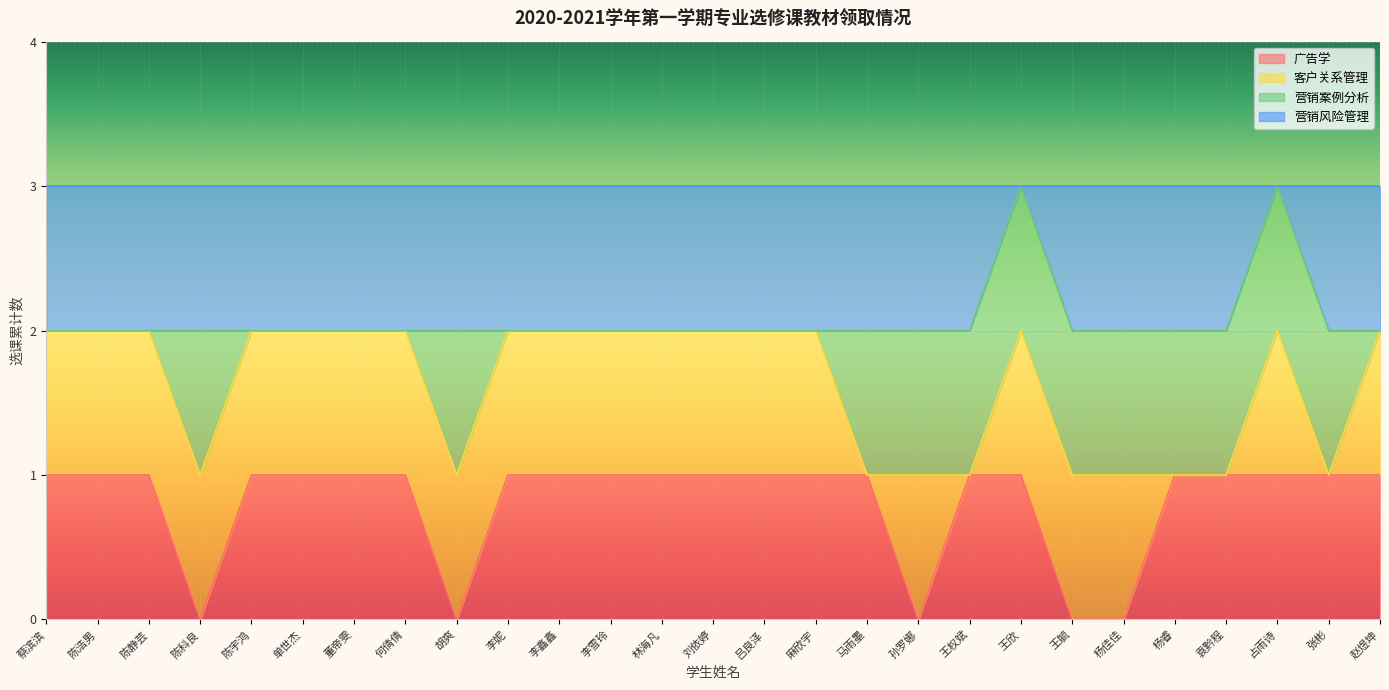

What are all the series names shown in the legend?

广告学, 客户关系管理, 营销案例分析, 营销风险管理